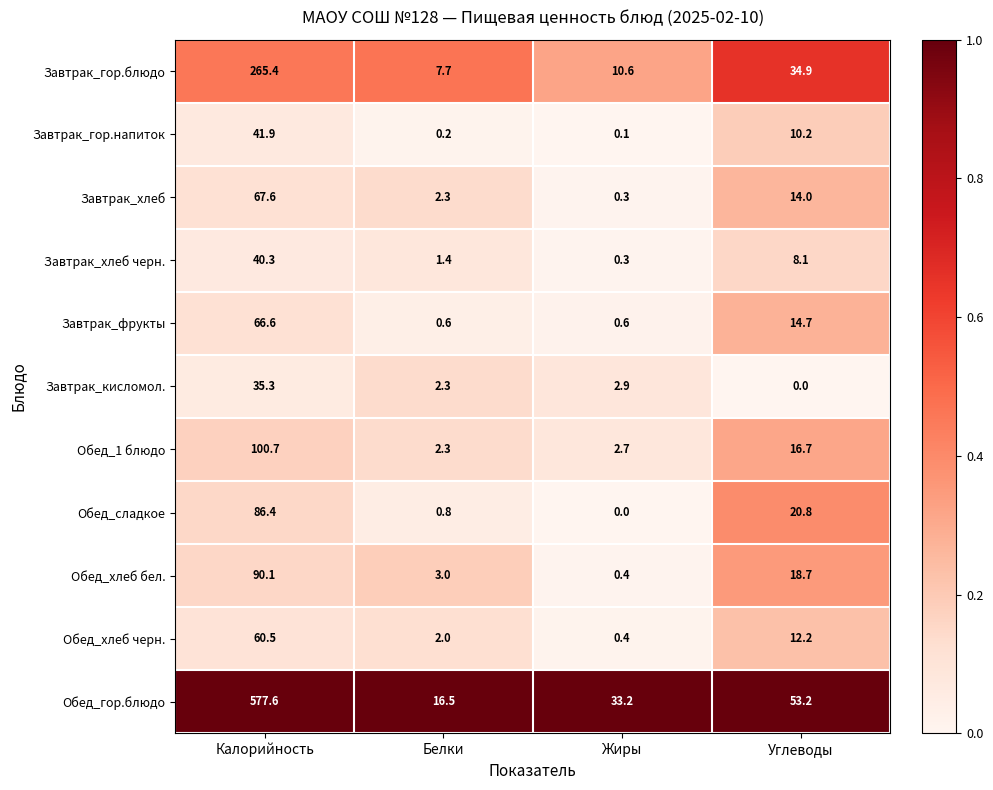

Which series has the largest total across all categories?

Обед_гор.блюдо